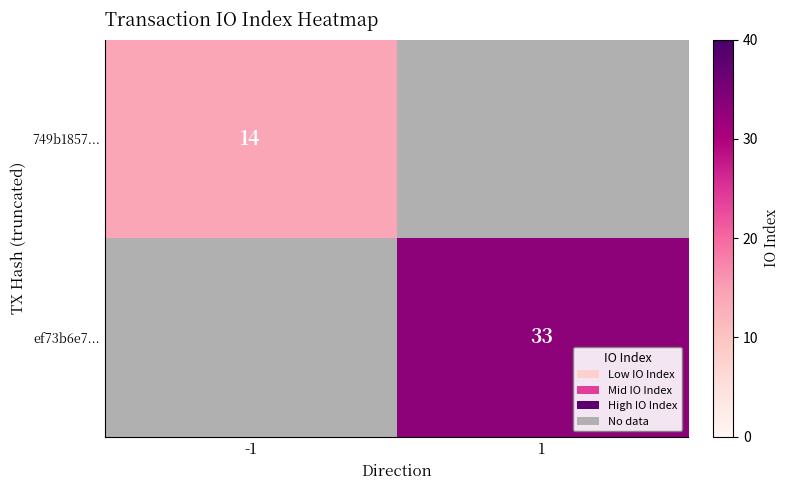

At which category does the chart reach its minimum across all series?

-1